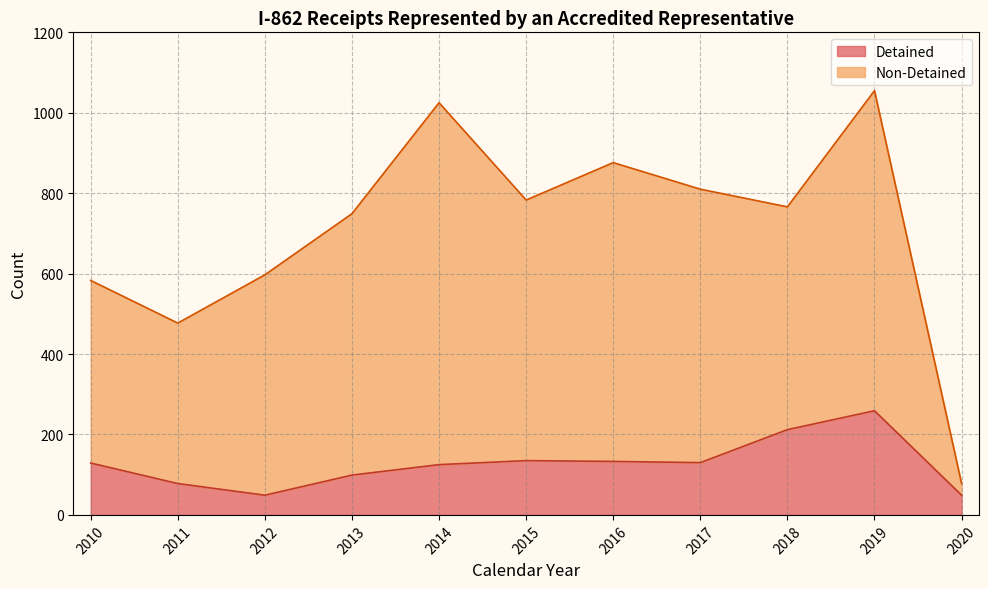

The Non-Detained series shows 1025 at 2014. True or false?

True